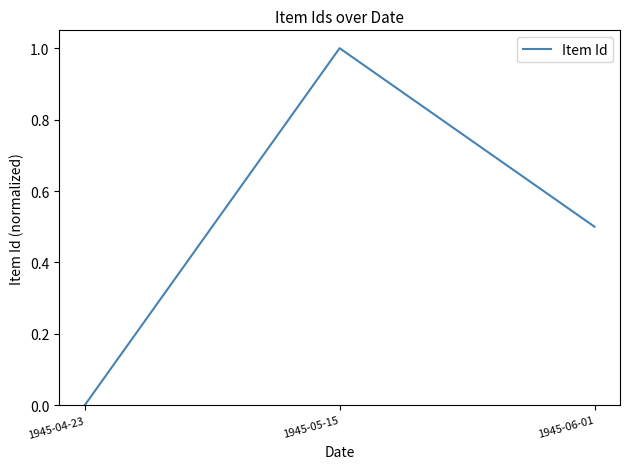

Is it true that the value at 1945-06-01 is 0.5?

True